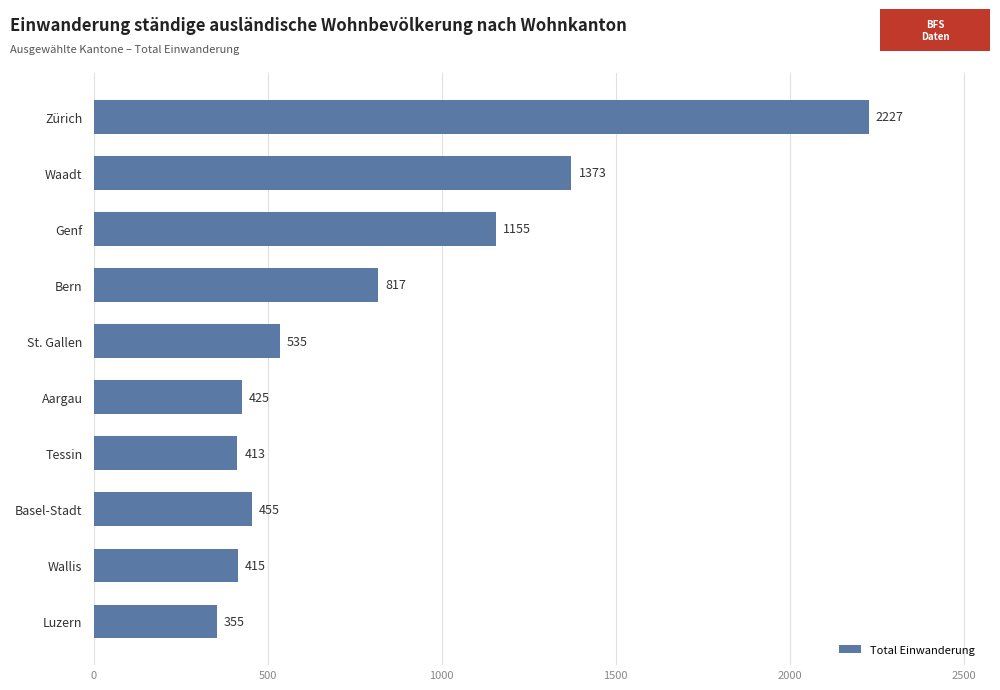

What position from the top is Tessin?

7